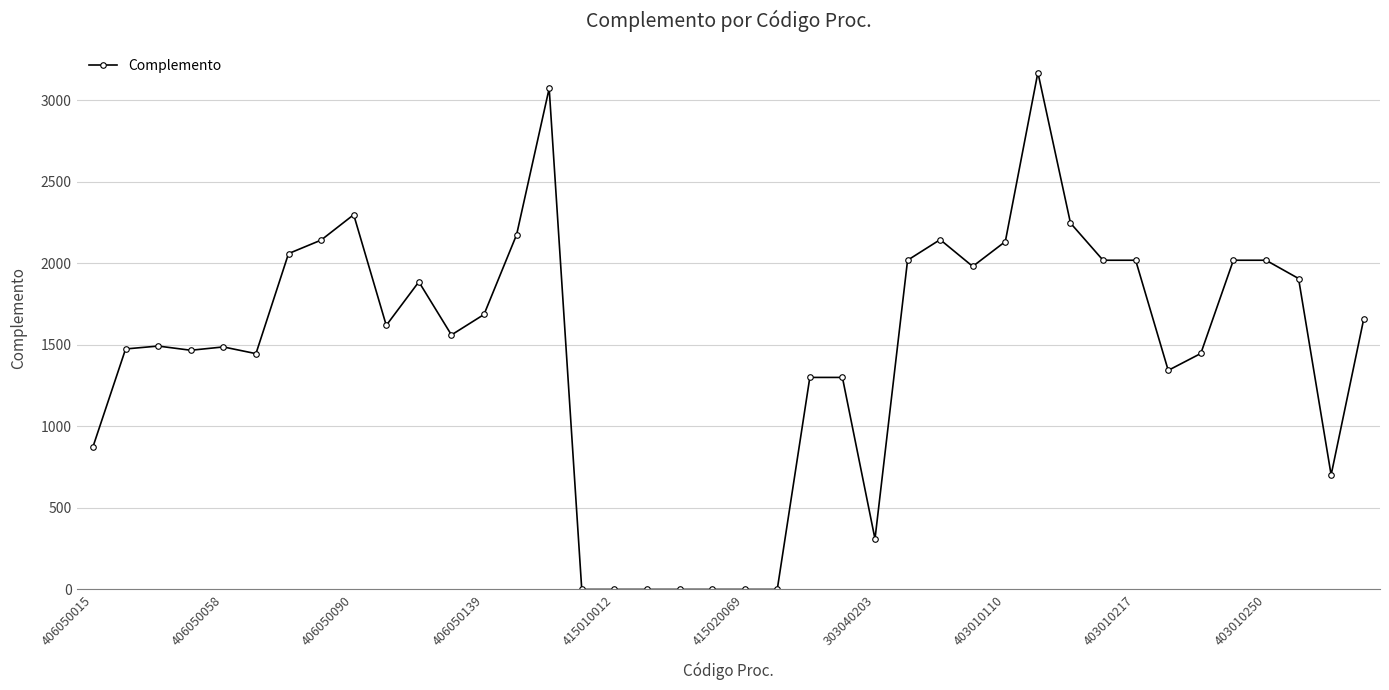

What is the maximum value shown in the chart?

3169.6